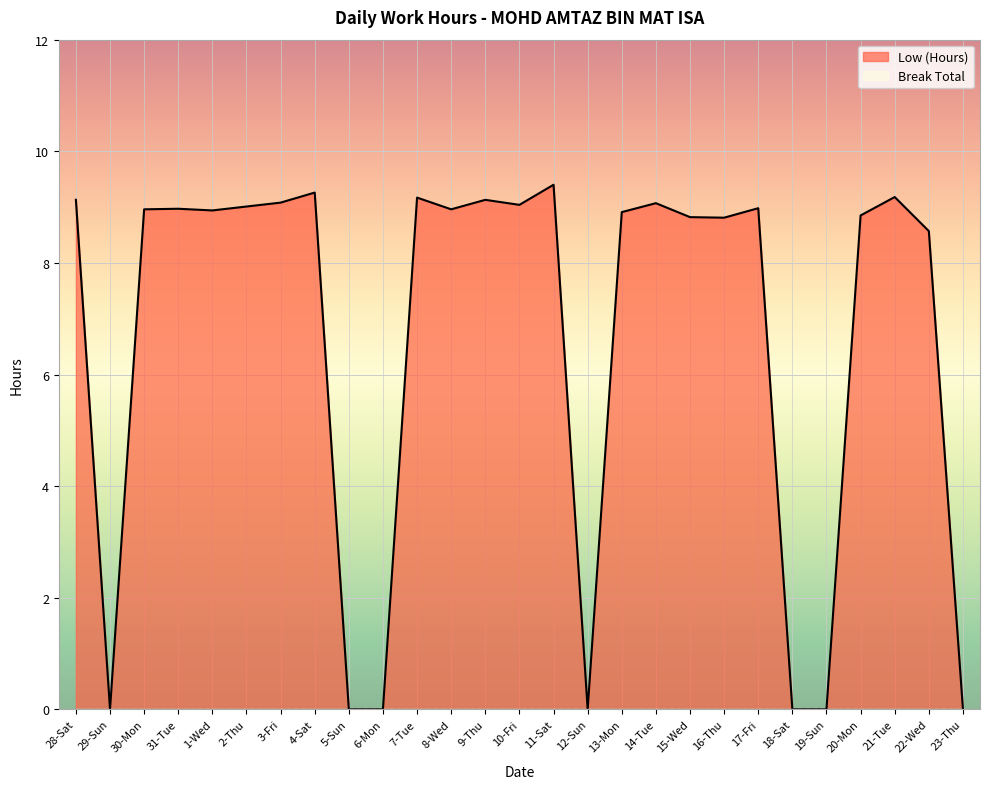

List the labels in order of value, smallest first.

29-Sun, 5-Sun, 6-Mon, 12-Sun, 18-Sat, 19-Sun, 23-Thu, 22-Wed, 16-Thu, 15-Wed, 20-Mon, 13-Mon, 1-Wed, 30-Mon, 8-Wed, 31-Tue, 17-Fri, 2-Thu, 10-Fri, 14-Tue, 3-Fri, 28-Sat, 9-Thu, 7-Tue, 21-Tue, 4-Sat, 11-Sat